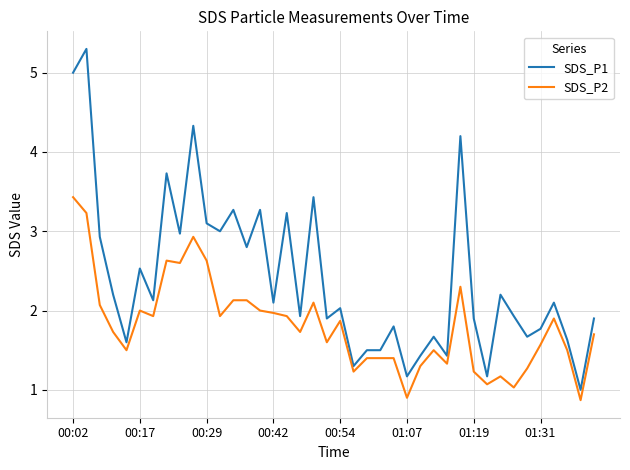

What is the difference between the maximum and minimum values in the SDS_P2 series?

2.6